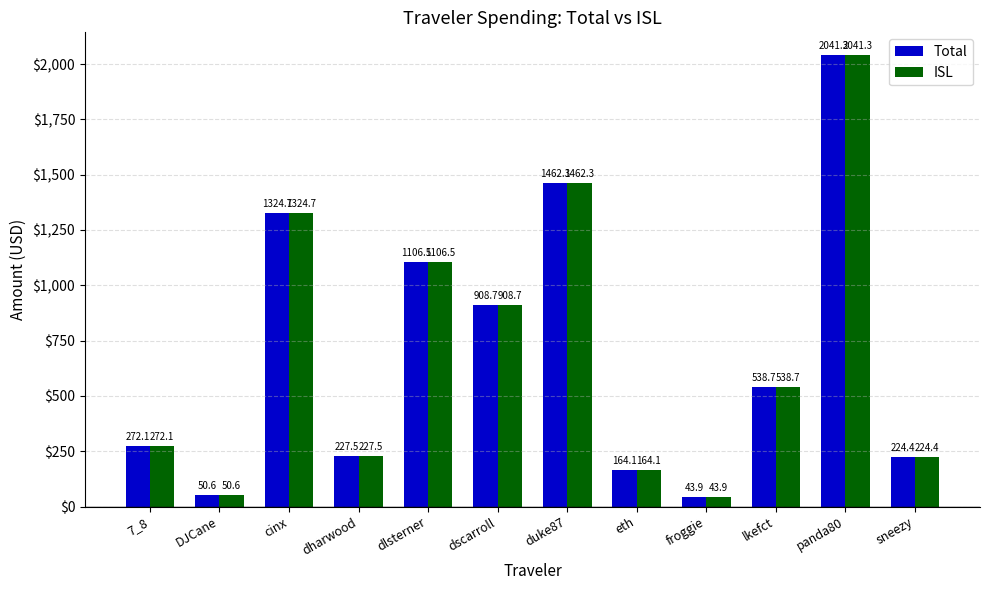

The value of Total at froggie is 43.9. True or false?

True